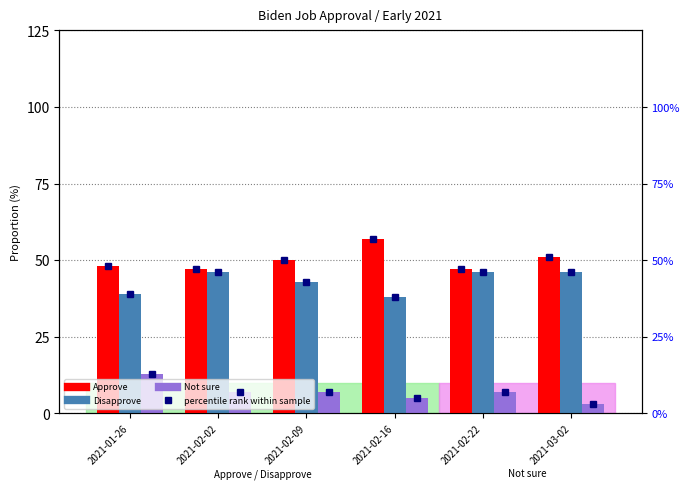

What is the label of the 6th bar from the right?

2021-01-26